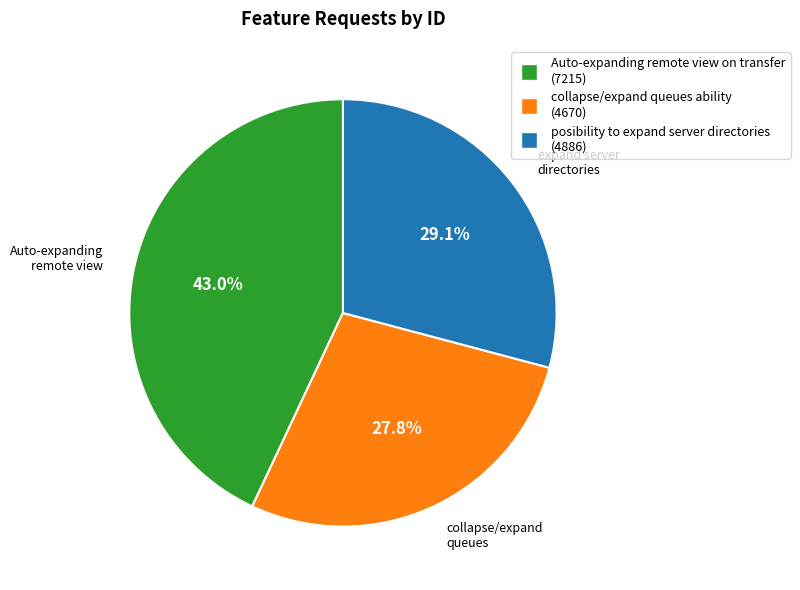

Does any single category account for the majority?

No